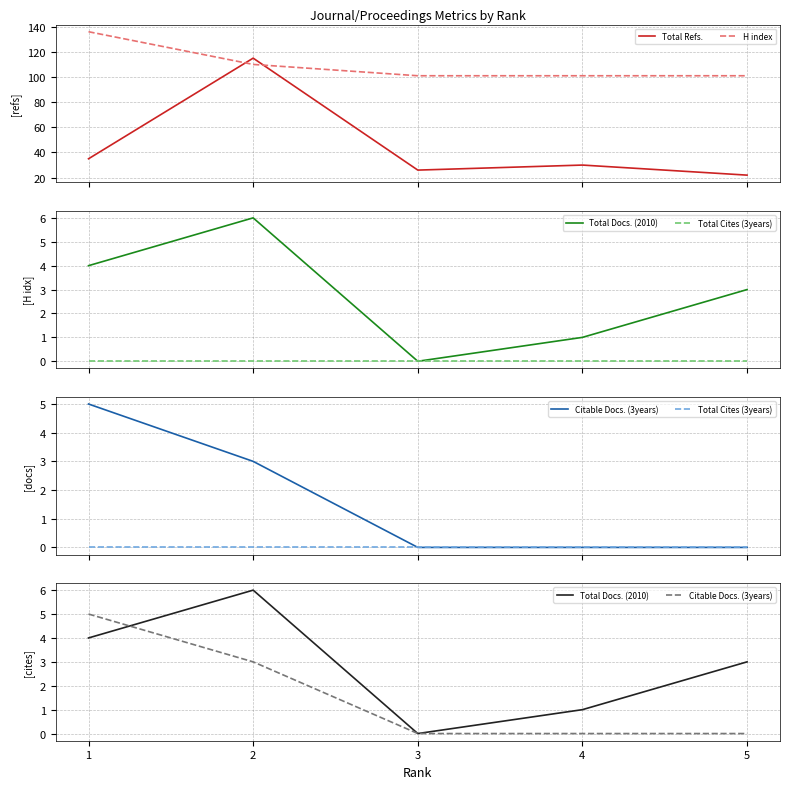

Between 1 and 3, which series saw the biggest shift?

H index